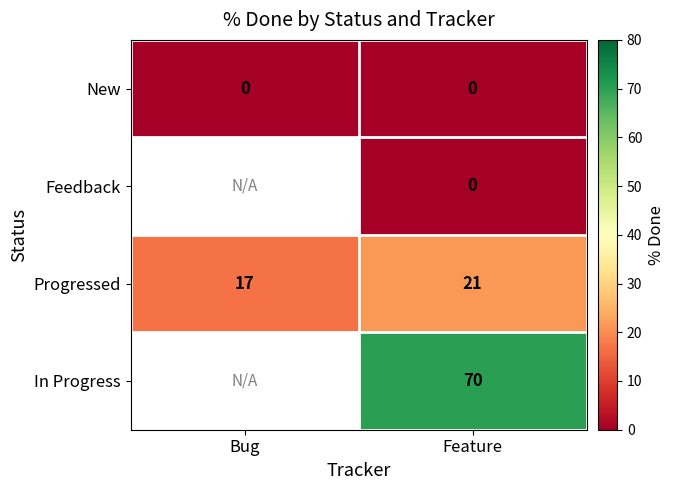

What is the minimum value for Progressed?

17